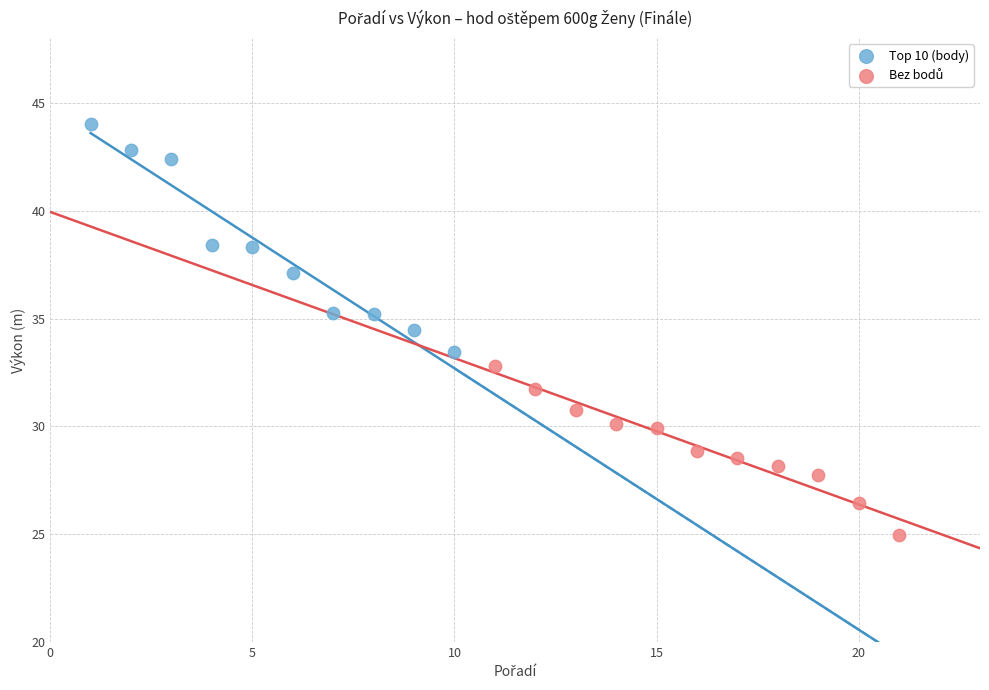

Which series has the widest spread of Y values?

Top 10 (body)